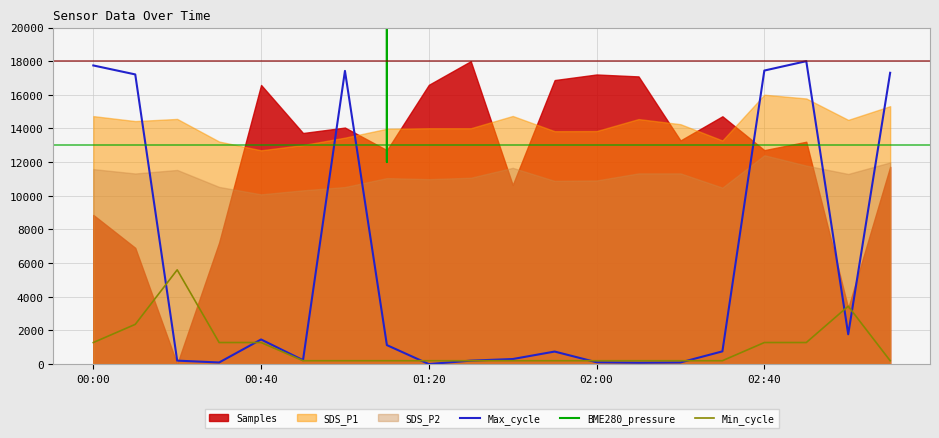

How many lines are shown in the chart?

3